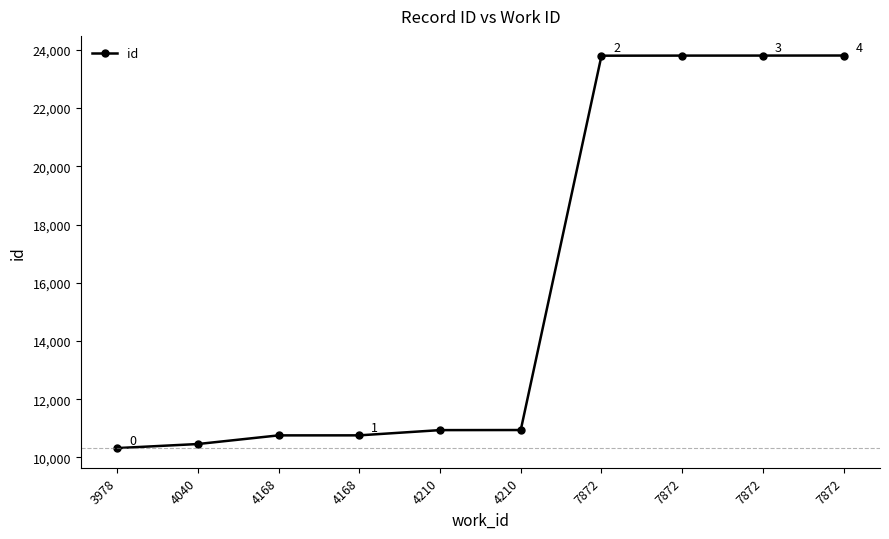

How many lines are shown in the chart?

1